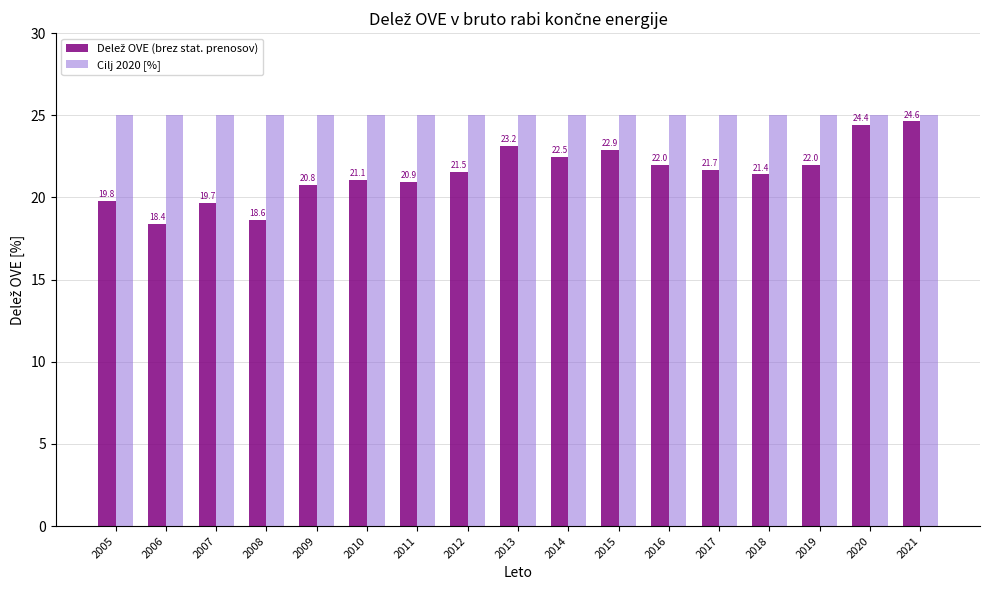

Count the number of categories in the chart.

17